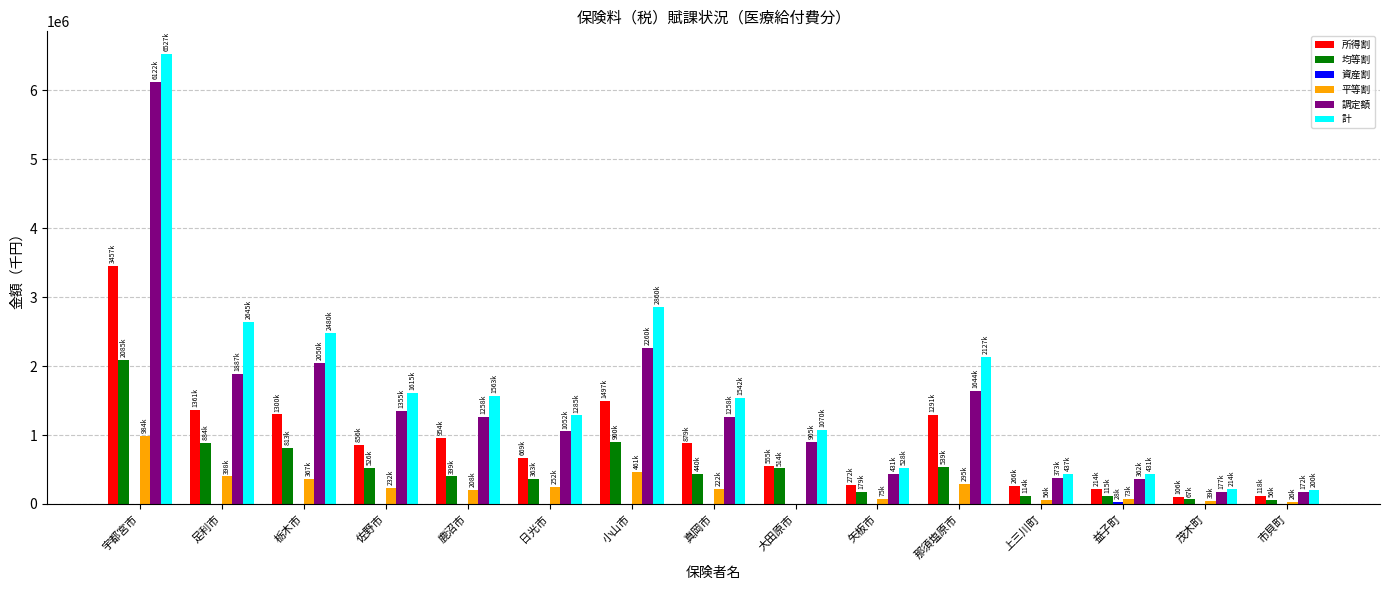

Read the 均等割 value at 宇都宮市.

2085834